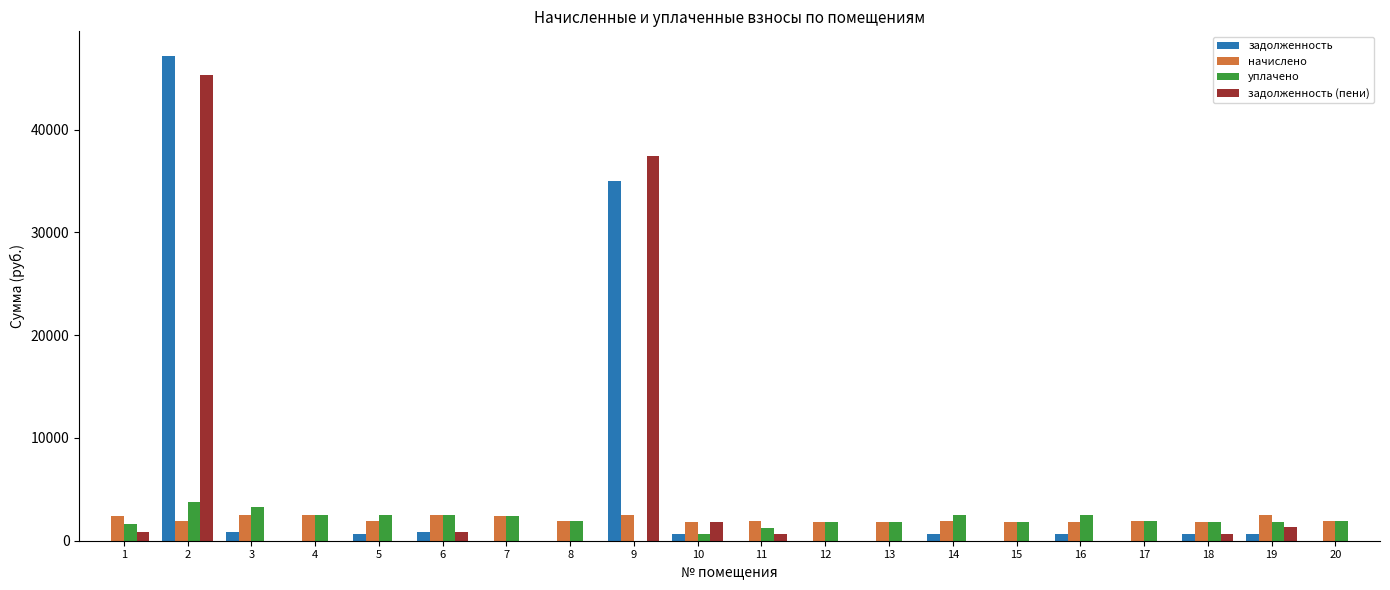

Is it true that задолженность equals 34964.3 at 9?

True